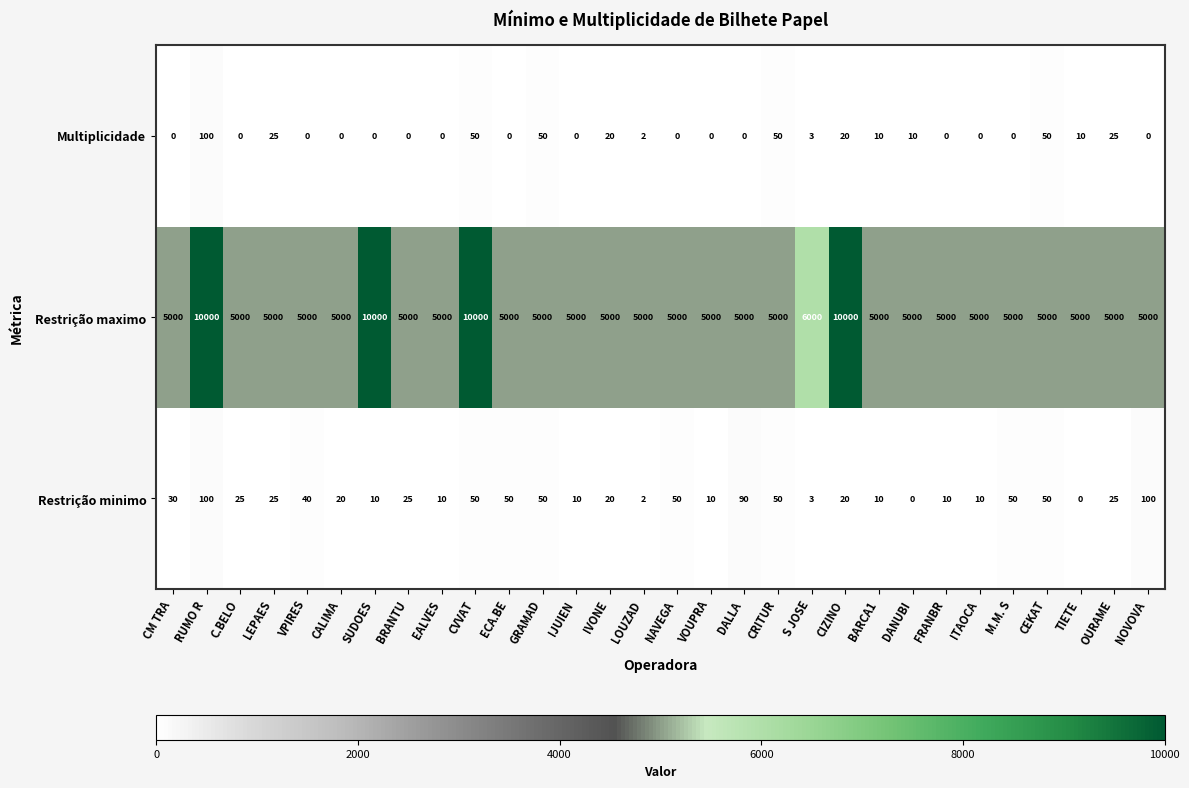

Rank the series at C.BELO from highest to lowest value.

Restrição maximo, Restrição minimo, Multiplicidade